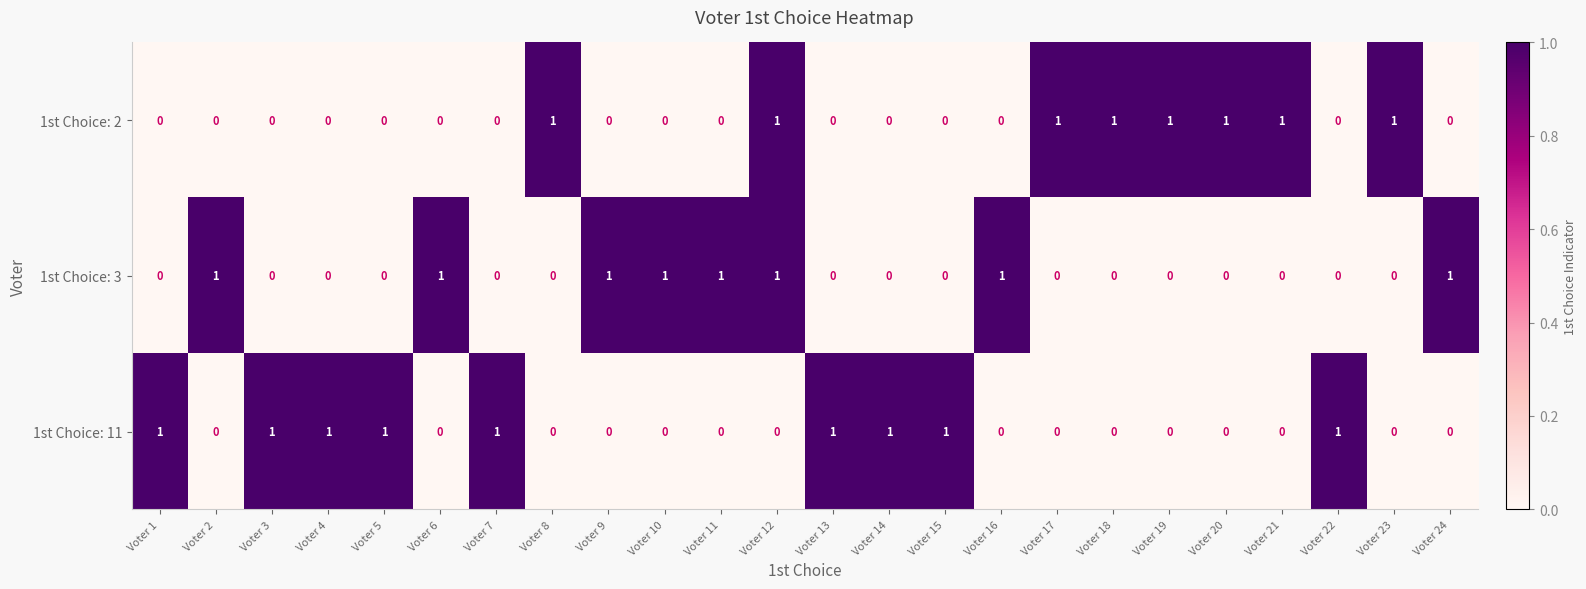

At how many categories does at least one series exceed 0?

24